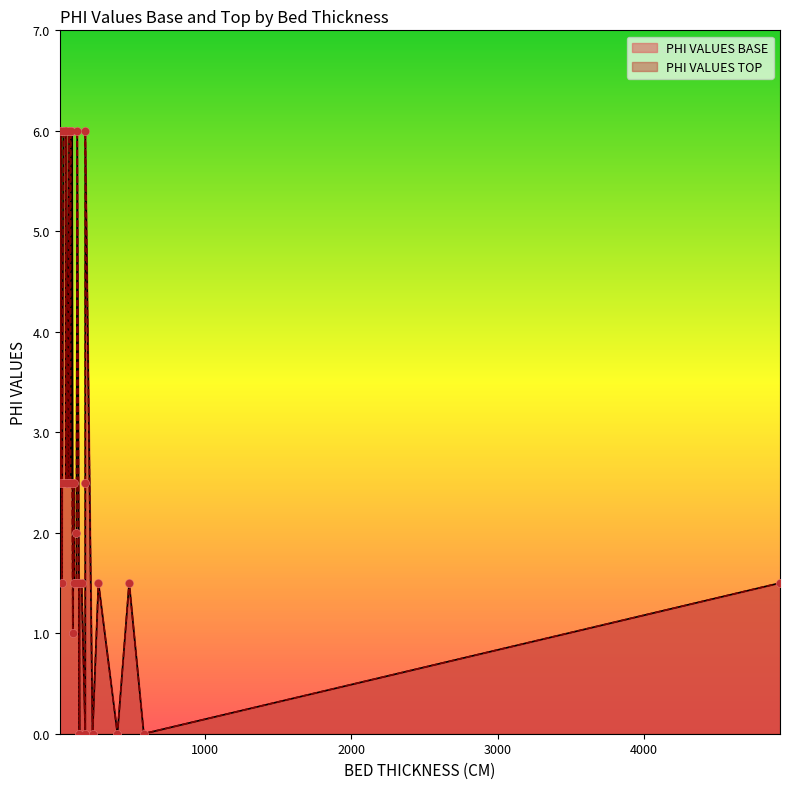

Which series contains the highest Y value?

PHI VALUES BASE